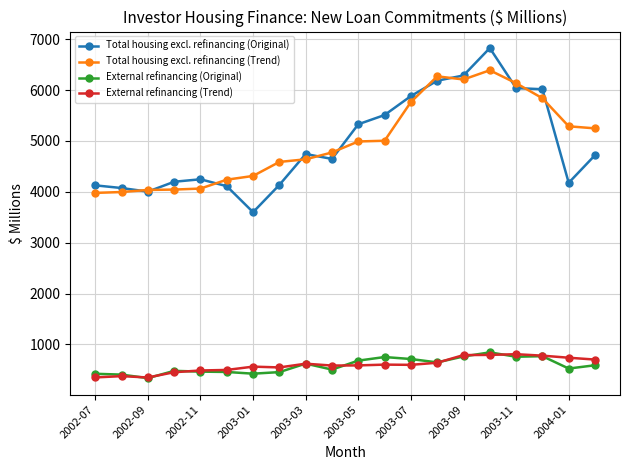

What is the maximum value shown in the chart?

6825.2